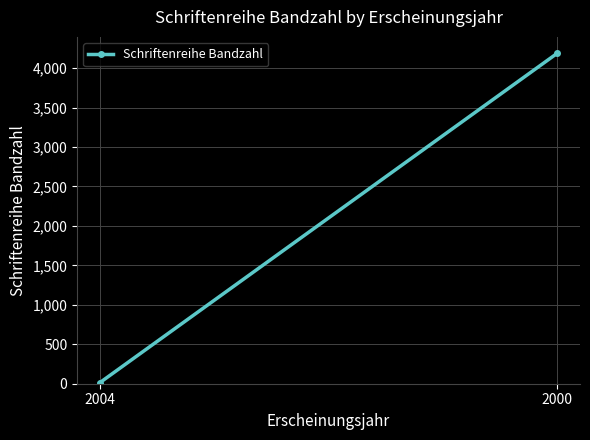

True or false: the data shows 4187 at 2000.

True